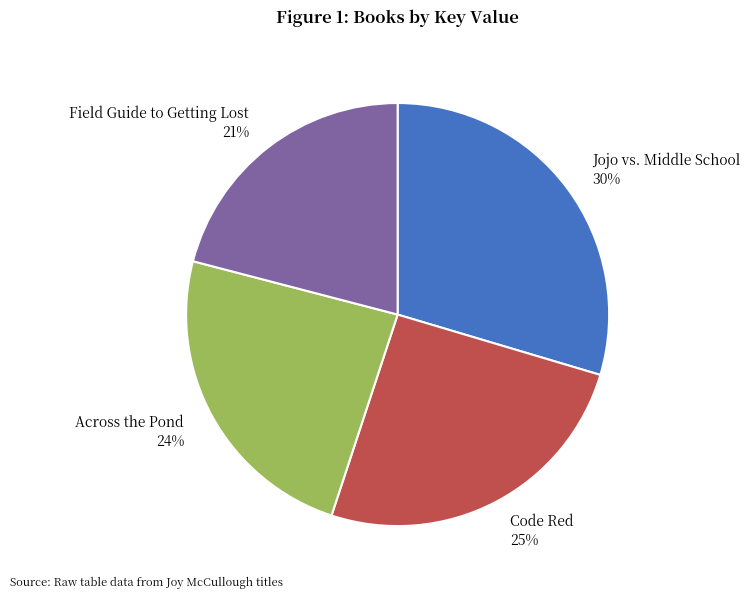

The Across the Pond slice represents 24% of the pie. True or false?

True